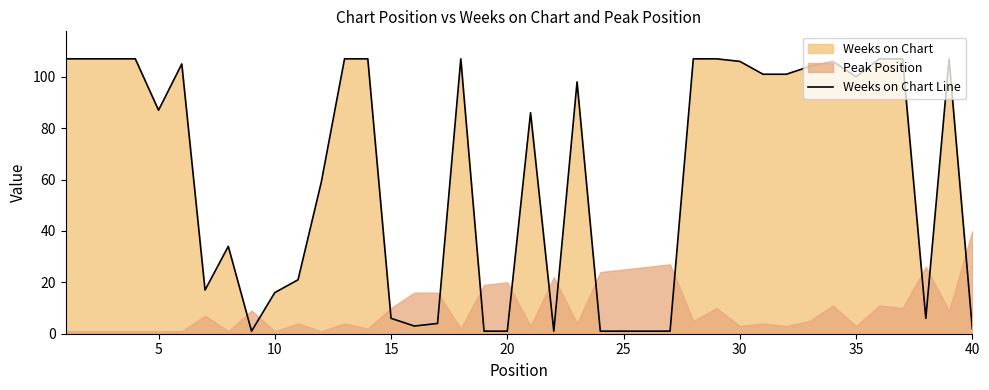

The value of Weeks on Chart Line at 15 is 6. True or false?

True